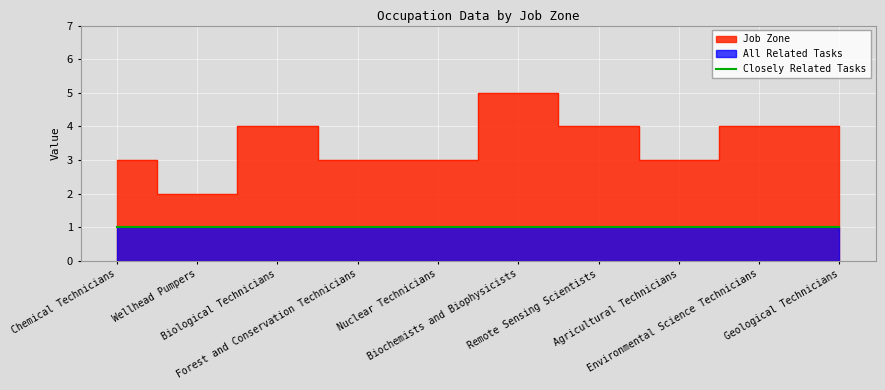

True or false: Job Zone has a value of 3 at Remote Sensing Scientists.

False